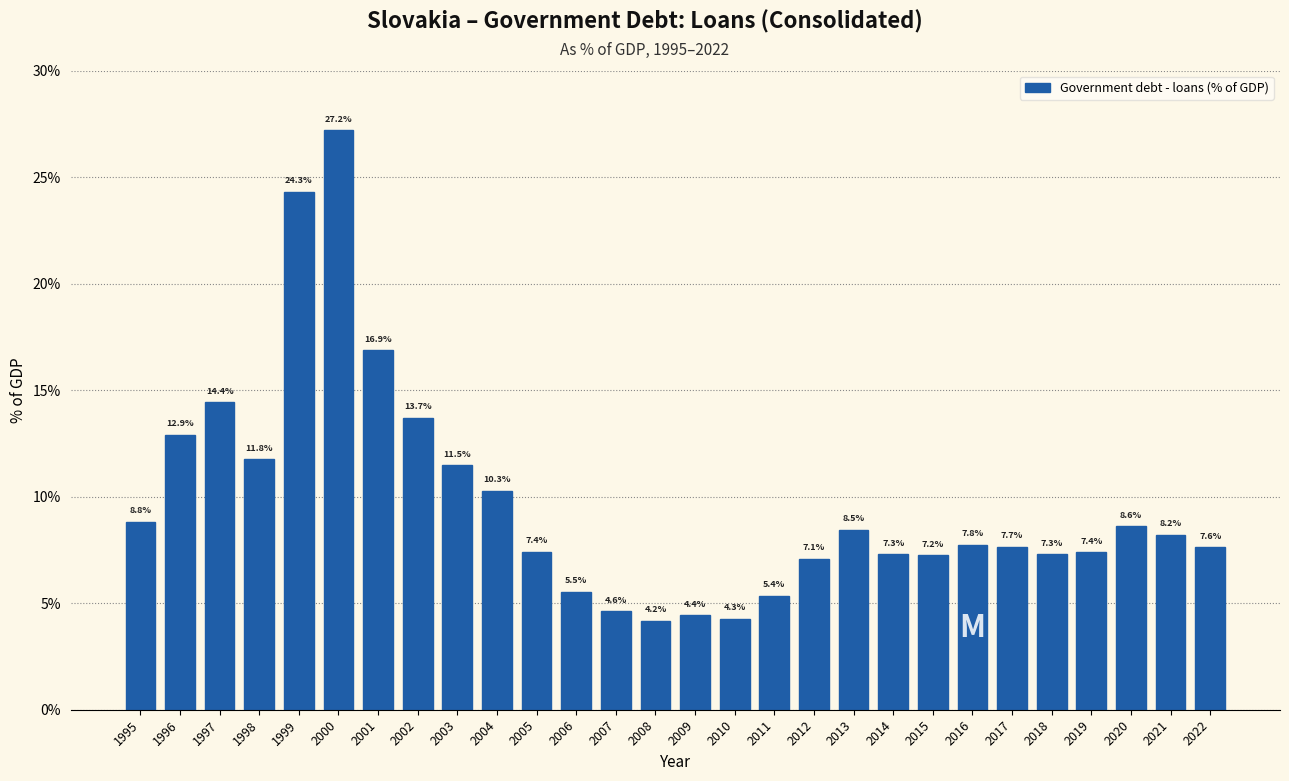

Reading left to right, list all the values displayed in this chart.

8.8	12.9	14.4	11.8	24.3	27.2	16.9	13.7	11.5	10.3	7.4	5.5	4.6	4.2	4.4	4.3	5.4	7.1	8.5	7.3	7.2	7.8	7.7	7.3	7.4	8.6	8.2	7.6